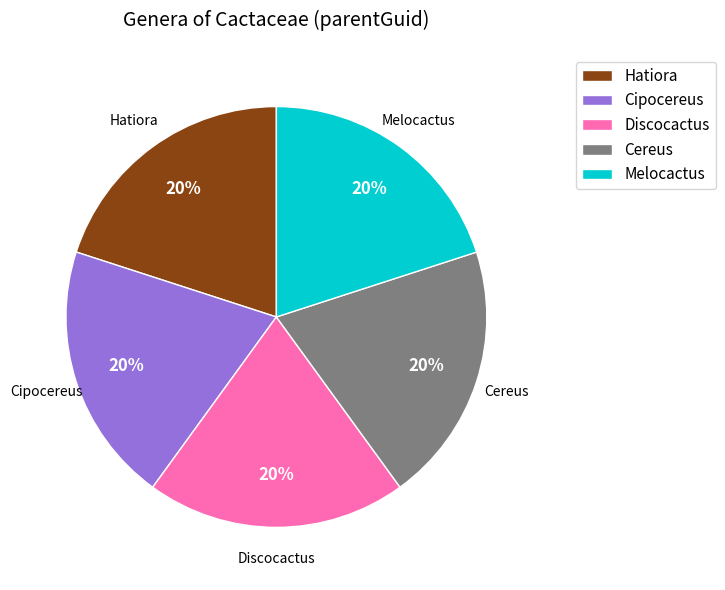

To the nearest percent, what percentage of the pie is Discocactus?

20%